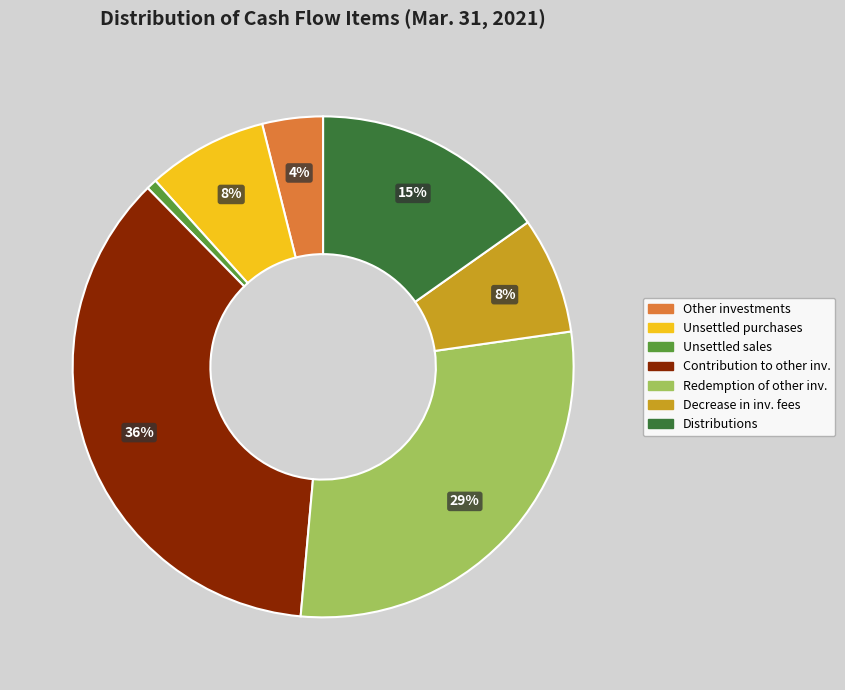

To the nearest percent, what is the average slice percentage?

14%